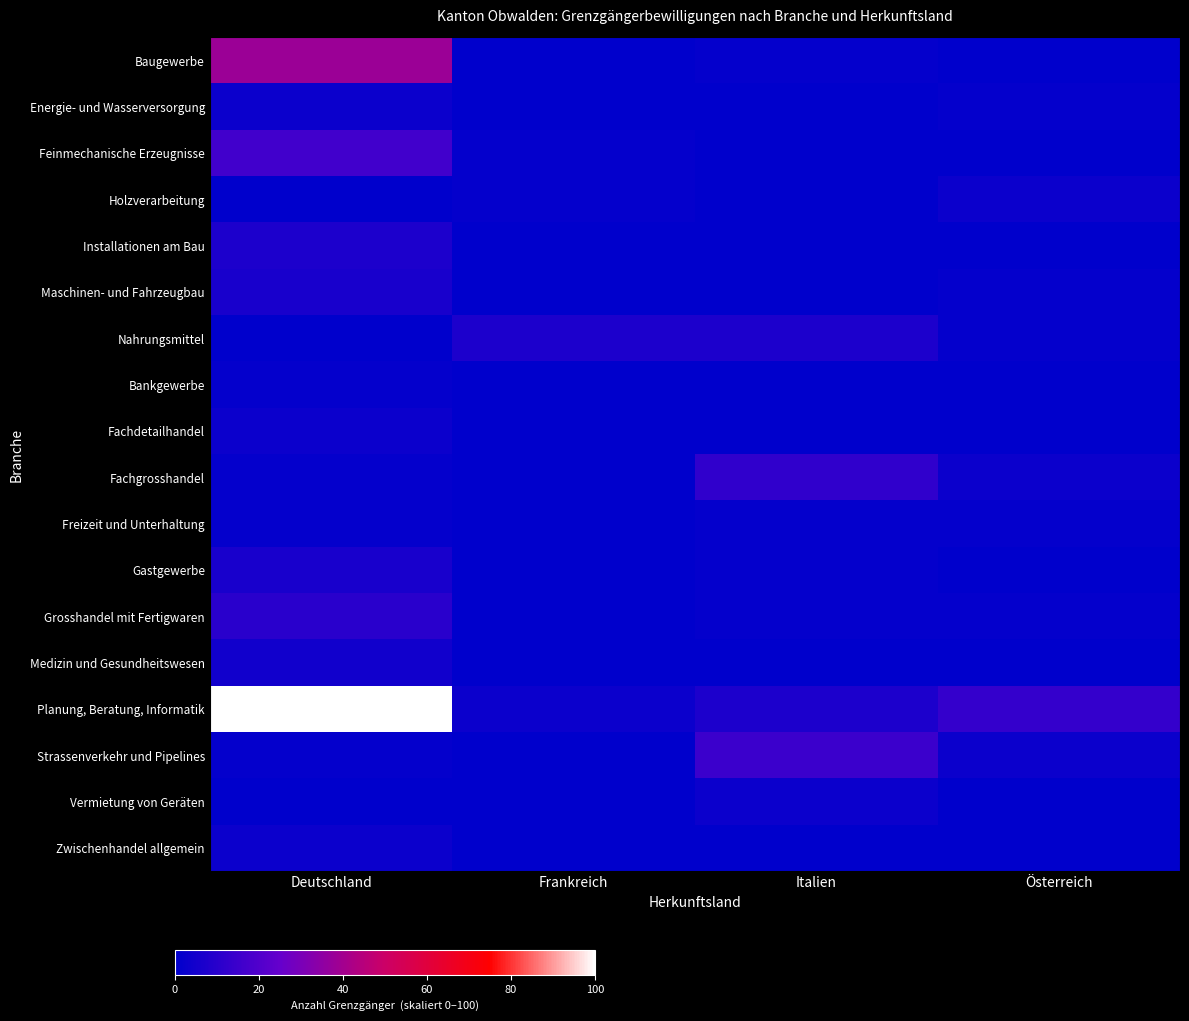

Which series has the largest total across all categories?

Planung, Beratung, Informatik